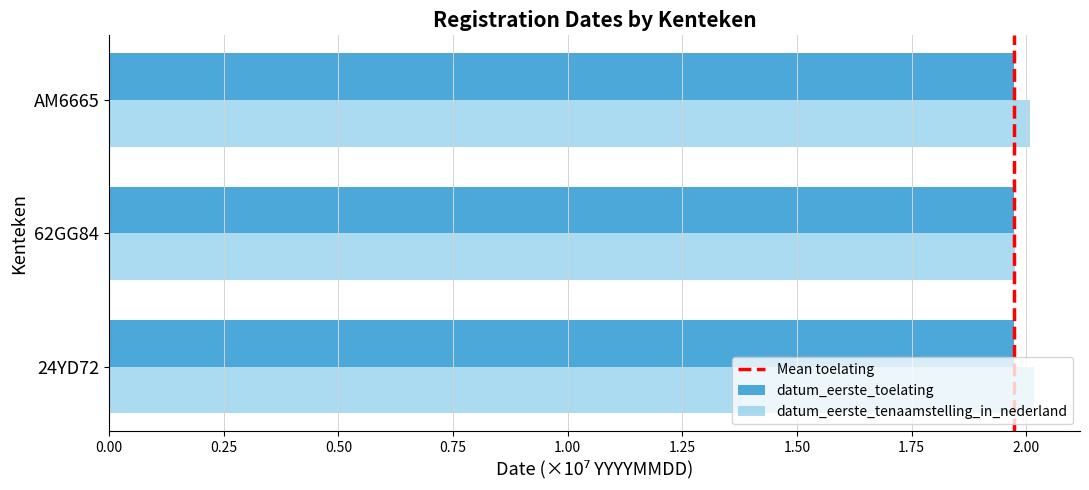

What is the sum of the datum_eerste_tenaamstelling_in_nederland values at 24YD72 and AM6665?

4.0